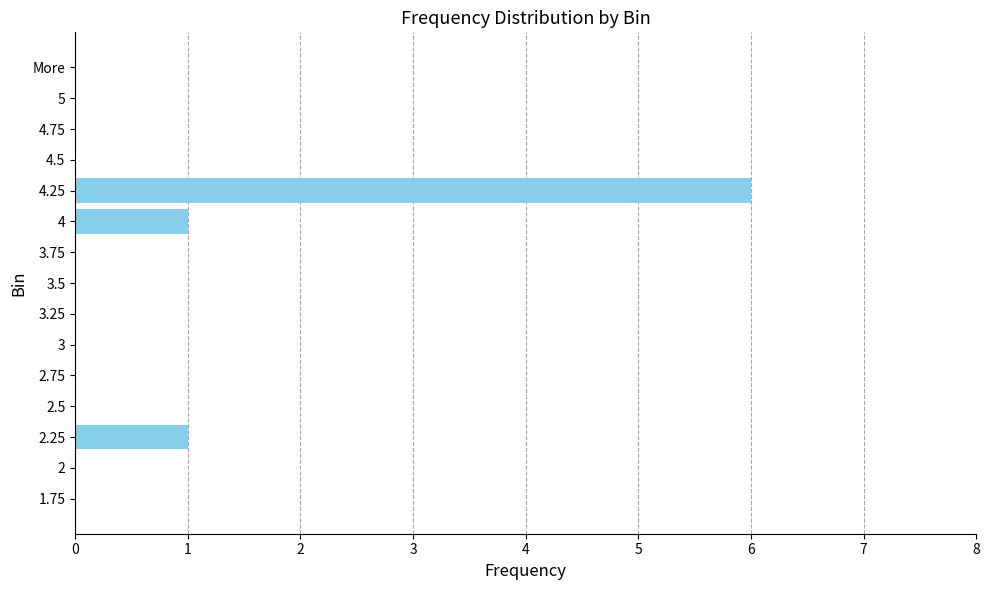

Which has a higher value, 2.5 or 4.25?

4.25